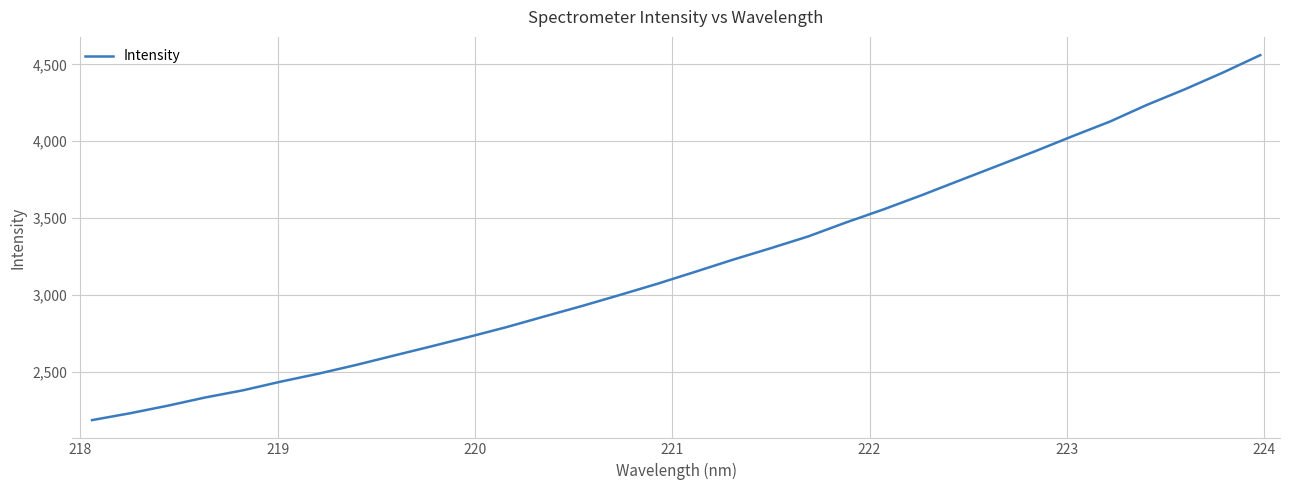

What is the greatest value displayed?

4560.8